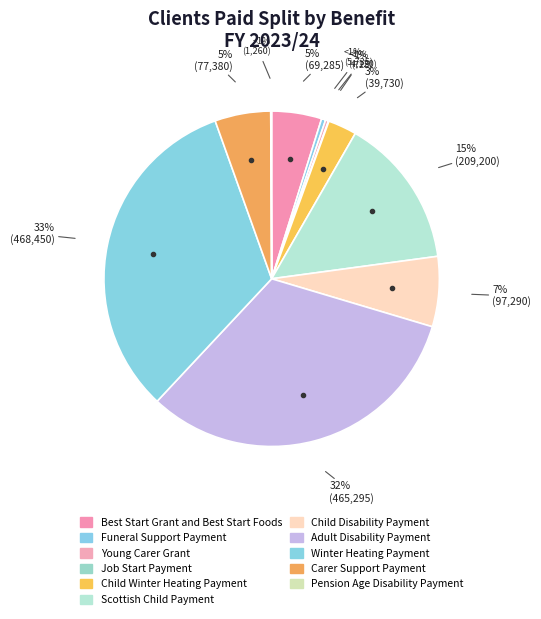

What portion of the pie excludes Young Carer Grant?

99.7%